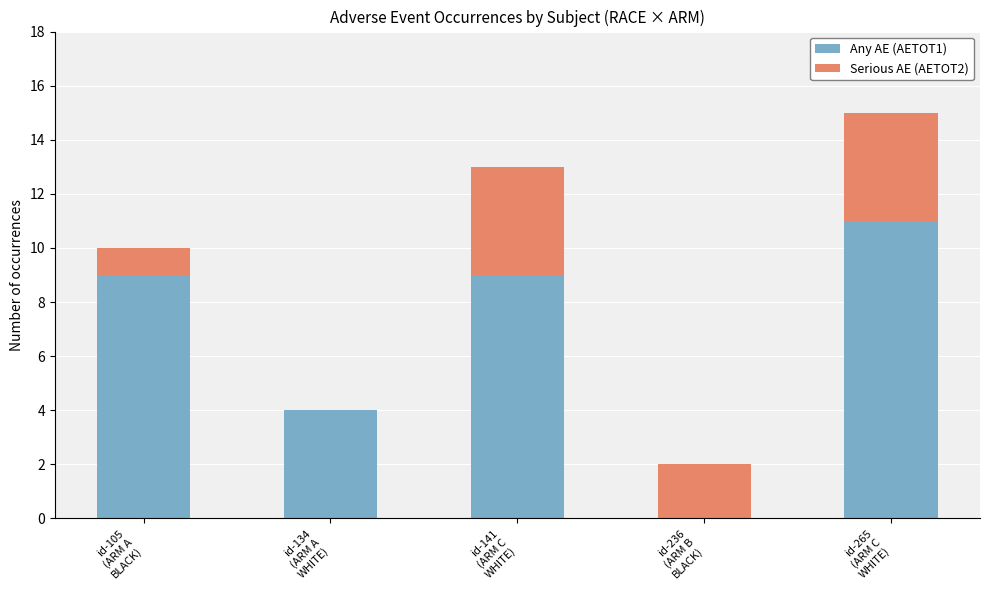

Are the bars horizontal?

No